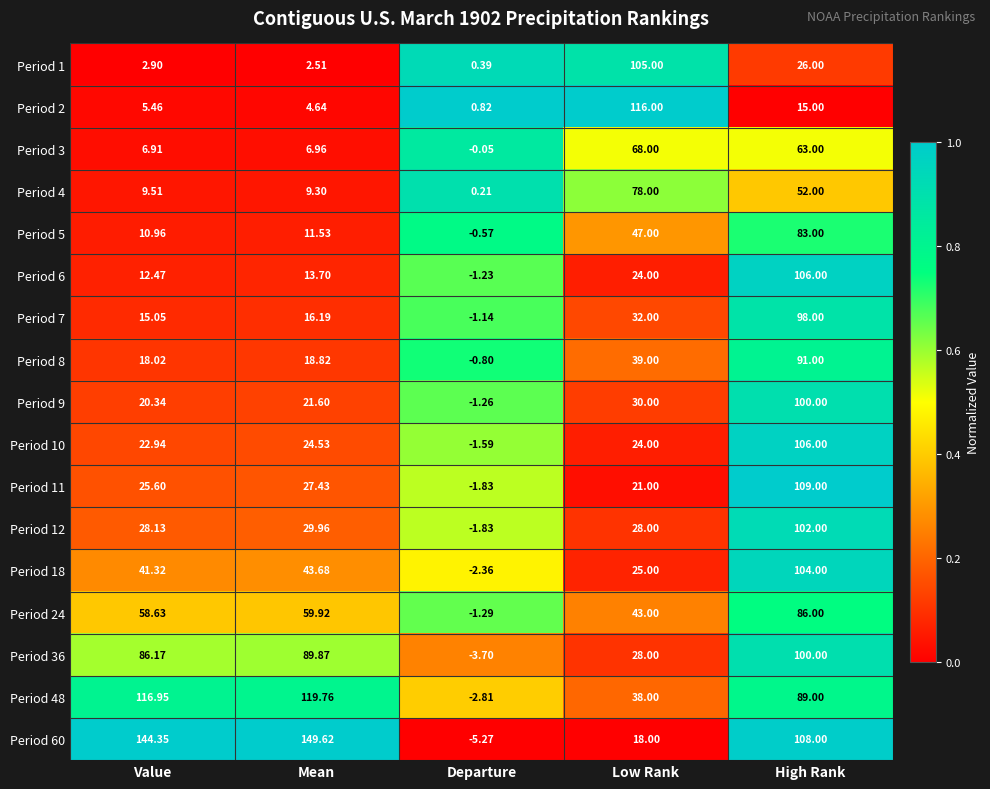

At which label does Period 48 first exceed 89?

Value